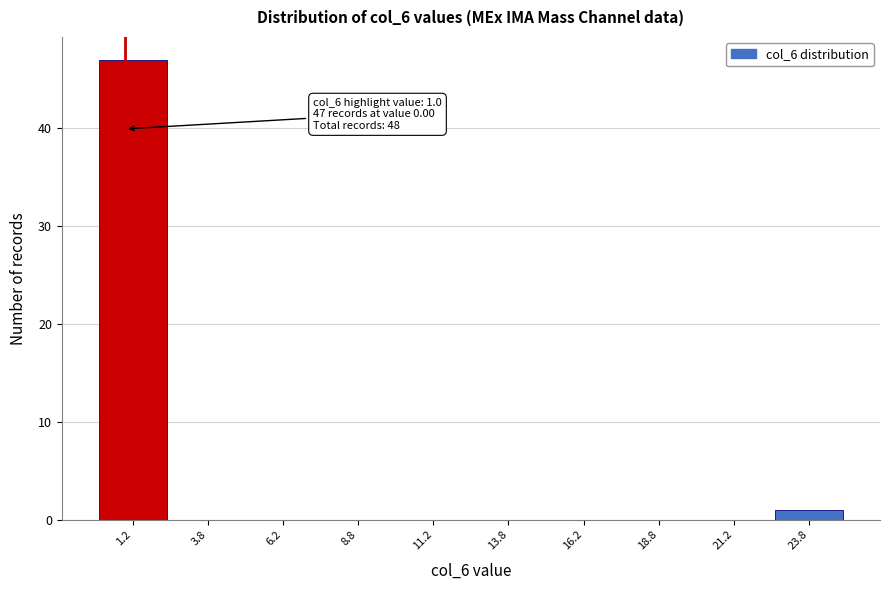

Over which range of the x-axis is the bar tallest?

0.0 to 2.5